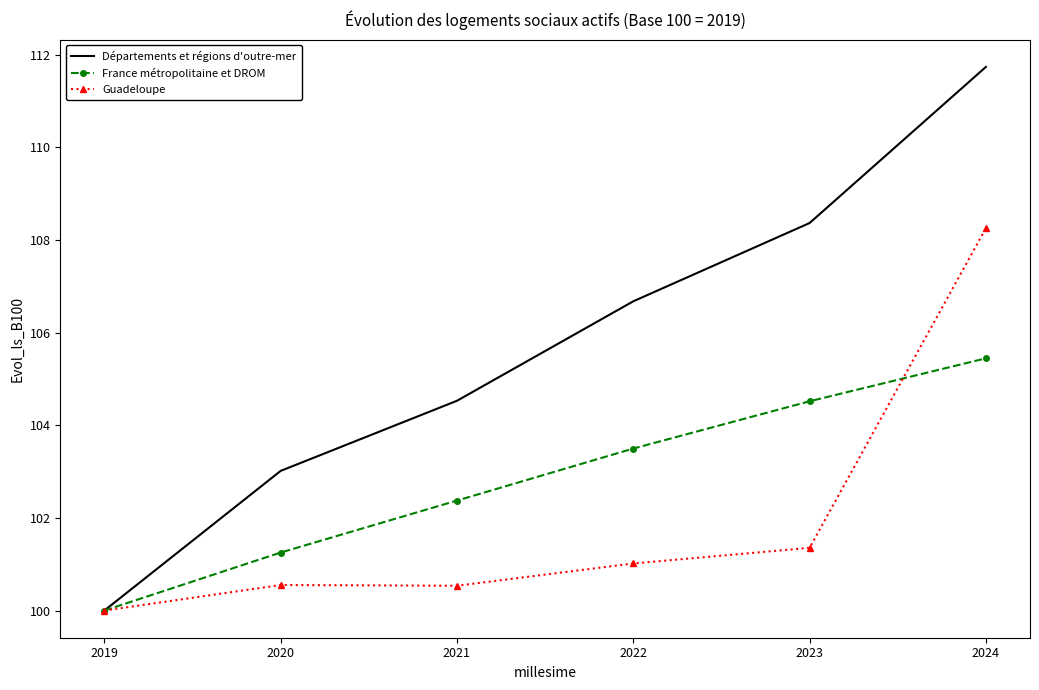

List the labels in order of Départements et régions d'outre-mer value, largest first.

2024, 2023, 2022, 2021, 2020, 2019